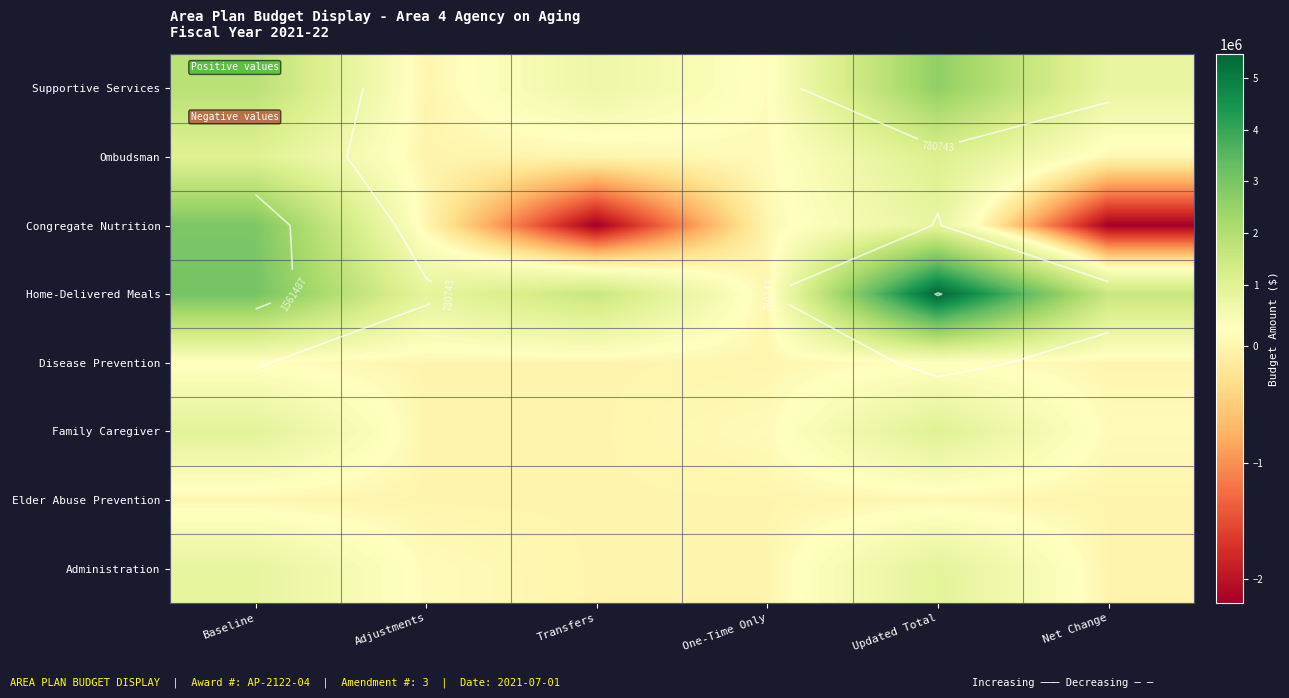

At how many categories does at least one series exceed 353432?

5